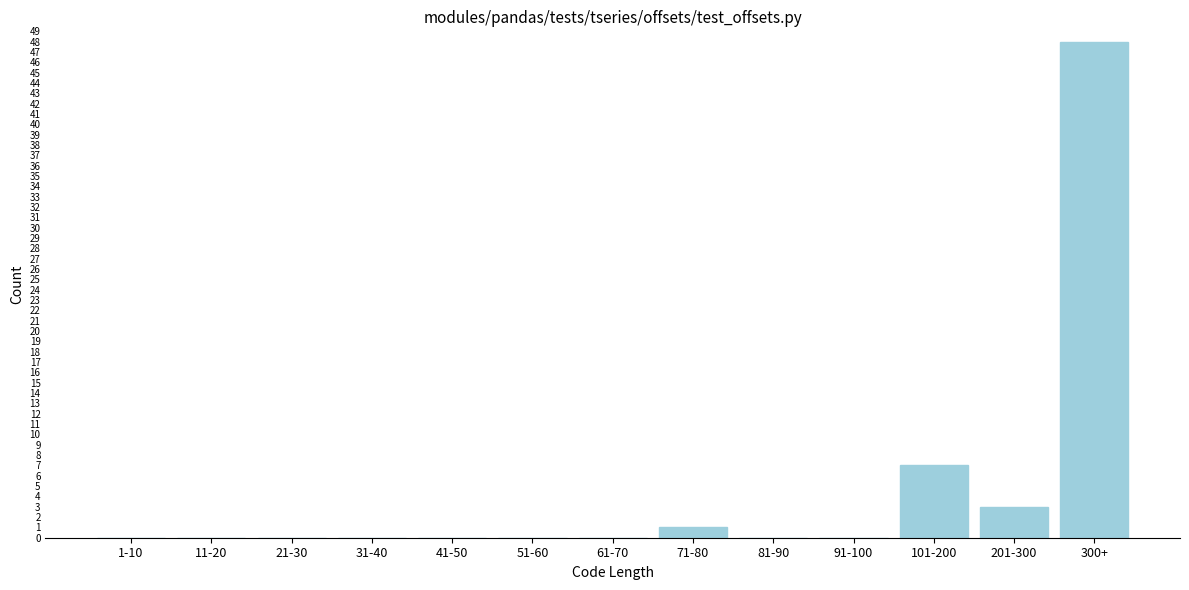

Reading left to right, extract all data points from this chart.

1-10=0	11-20=0	21-30=0	31-40=0	41-50=0	51-60=0	61-70=0	71-80=1	81-90=0	91-100=0	101-200=7	201-300=3	300+=48